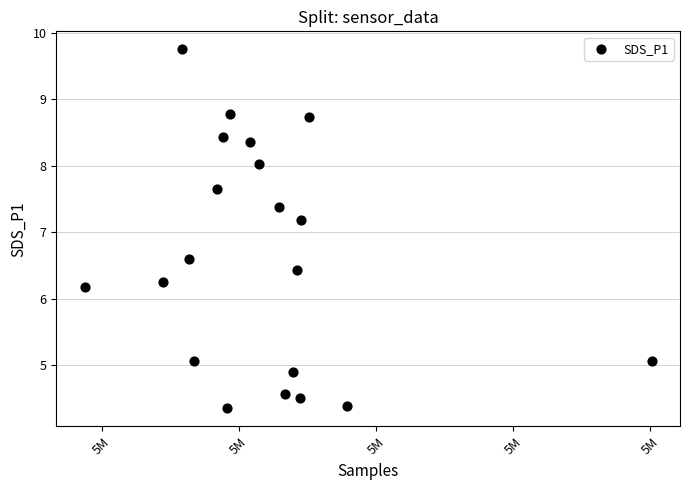

What Y value in the scatter plot is closest to 7?

7.2